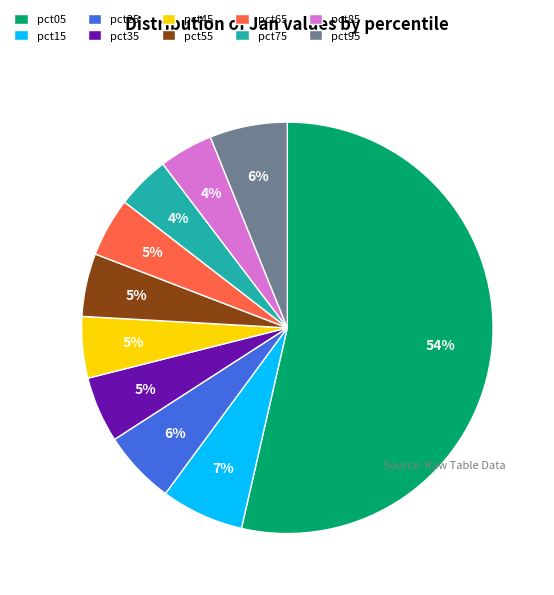

Do pct95 and pct65 together represent more than half of the pie?

No